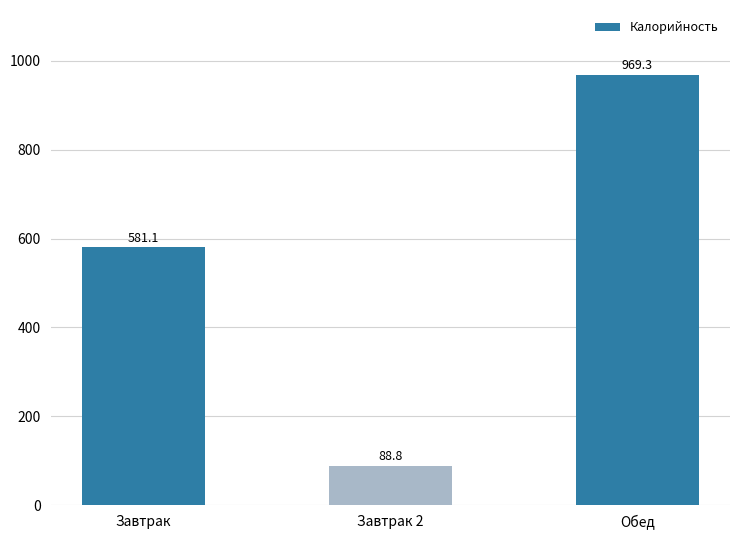

What is the label of the 2nd bar from the right?

Завтрак 2